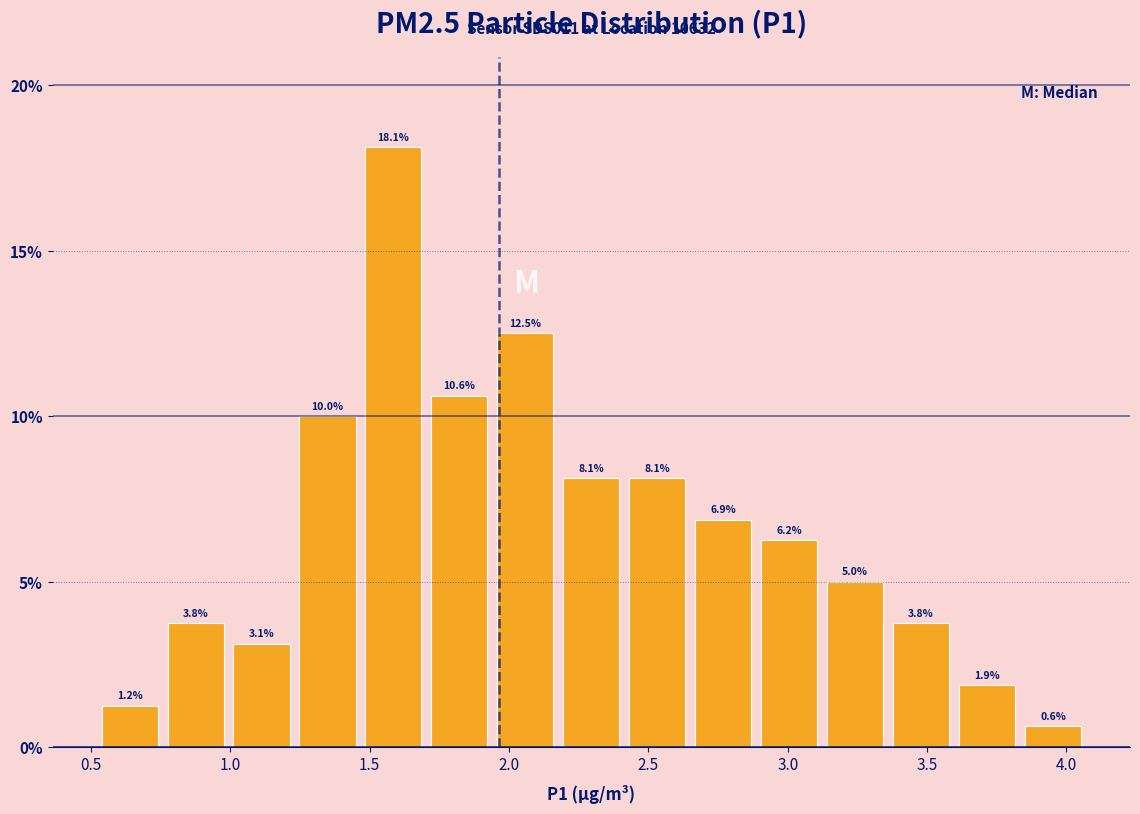

Reading left to right, transcribe this chart: for each bar, give the range it covers on the x-axis and its height. The bar edges are not printed on the chart, so give them approximately, as read against the axis.

0.50 to 0.75: 1.2
0.75 to 1.00: 3.8
1.00 to 1.25: 3.1
1.25 to 1.45: 10.0
1.45 to 1.70: 18.1
1.70 to 1.95: 10.6
1.95 to 2.20: 12.5
2.20 to 2.40: 8.1
2.40 to 2.65: 8.1
2.65 to 2.90: 6.9
2.90 to 3.10: 6.2
3.10 to 3.35: 5.0
3.35 to 3.60: 3.8
3.60 to 3.85: 1.9
3.85 to 4.05: 0.6